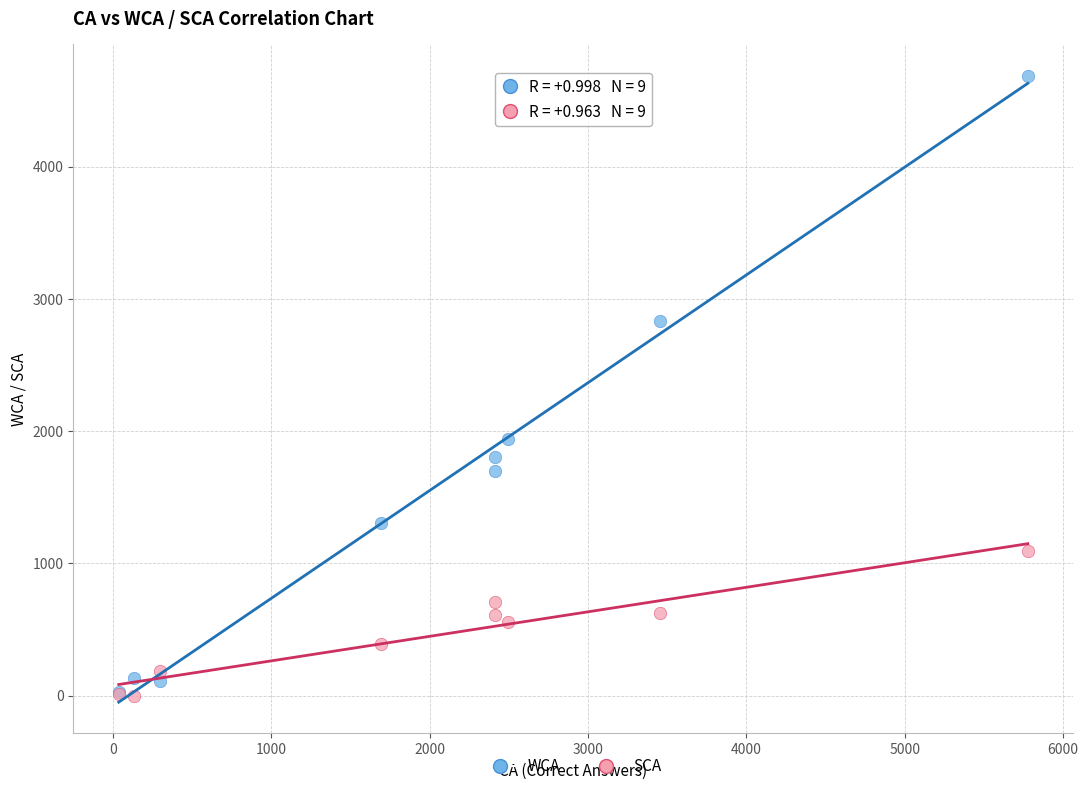

In the WCA series, what Y value is closest to 2356?

1942